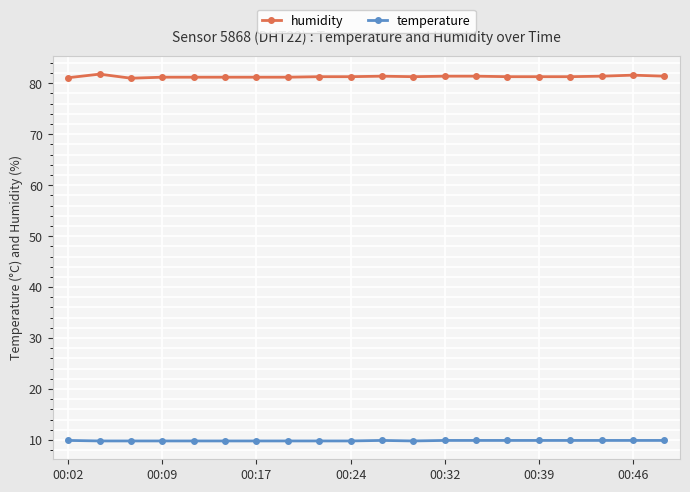

Is this an area chart (filled region under the line)?

No